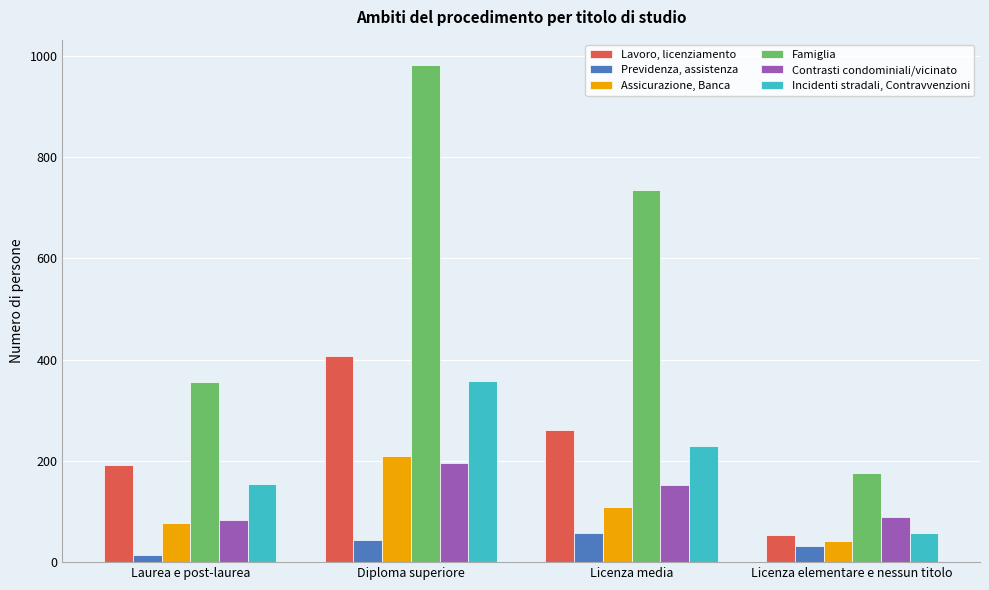

What are all the series names shown in the legend?

Lavoro, licenziamento, Previdenza, assistenza, Assicurazione, Banca, Famiglia, Contrasti condominiali/vicinato, Incidenti stradali, Contravvenzioni